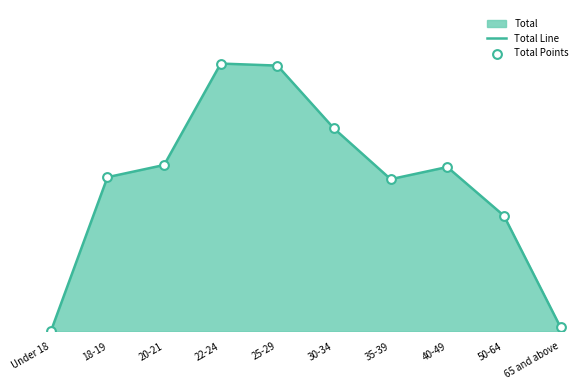

At which category is the sum across all series the highest?

22-24